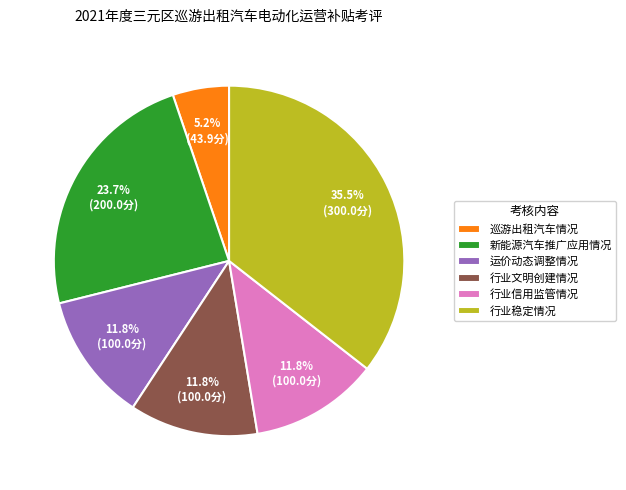

Which slice is the largest?

行业稳定情况